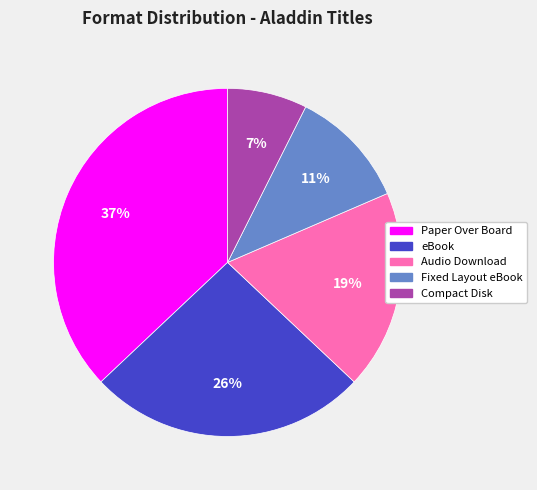

To the nearest percent, what portion does Audio Download represent?

19%